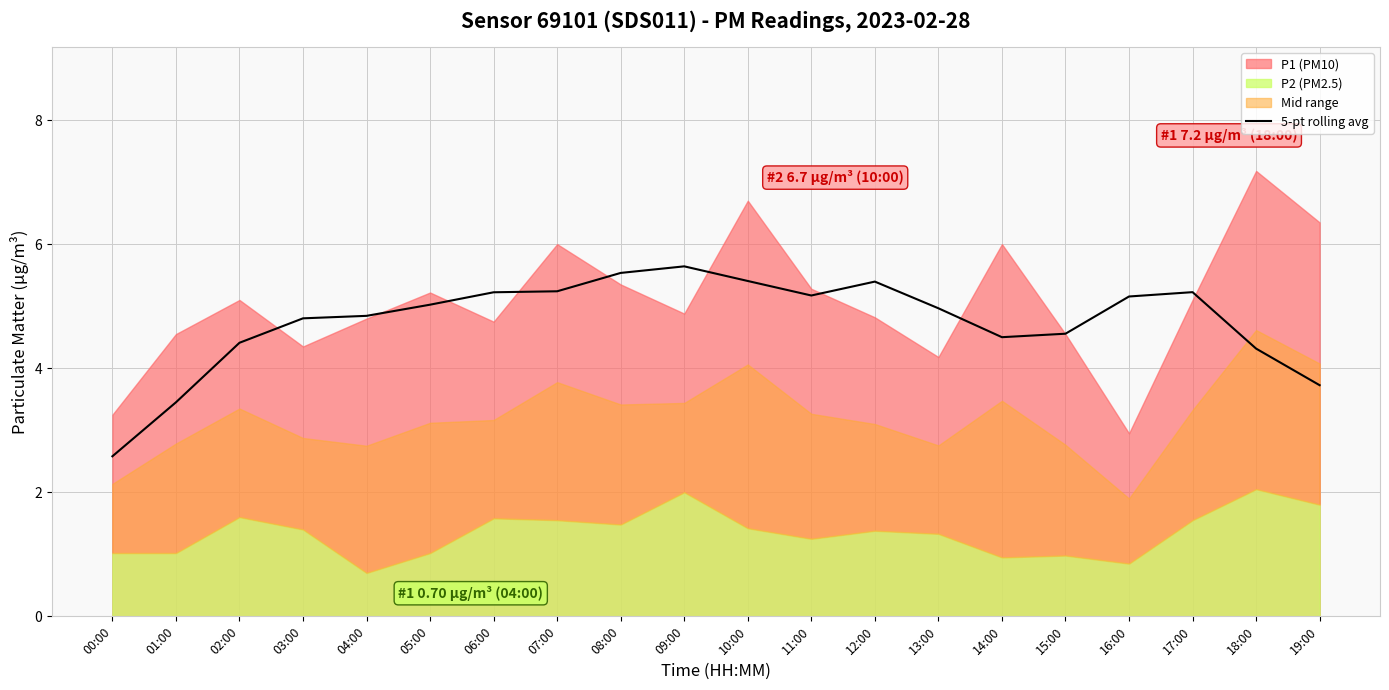

What is the difference between the maximum and second lowest values?

2.2